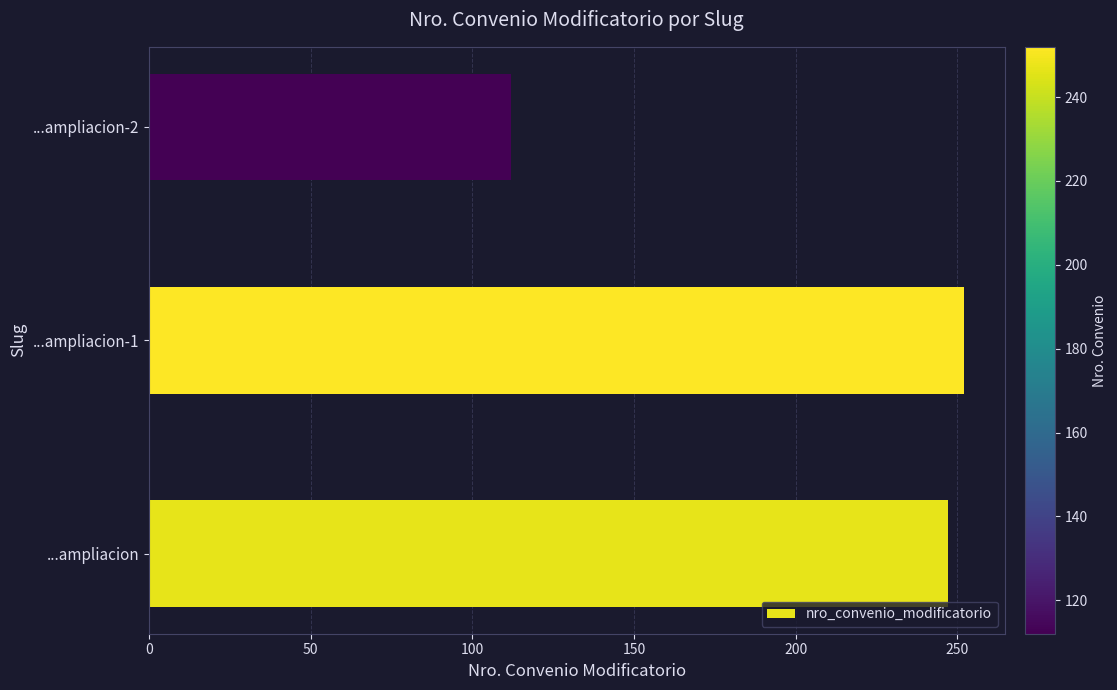

What is the minimum value shown in the chart?

112